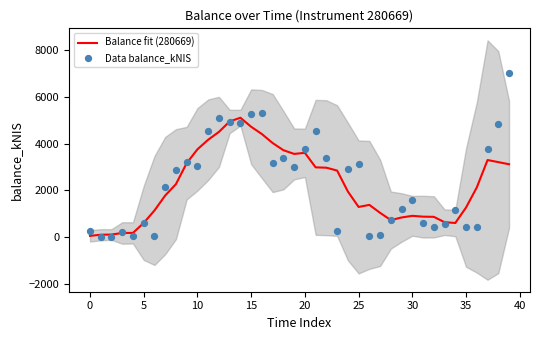

What are all the series names shown in the legend?

Balance fit (280669), Data balance_kNIS